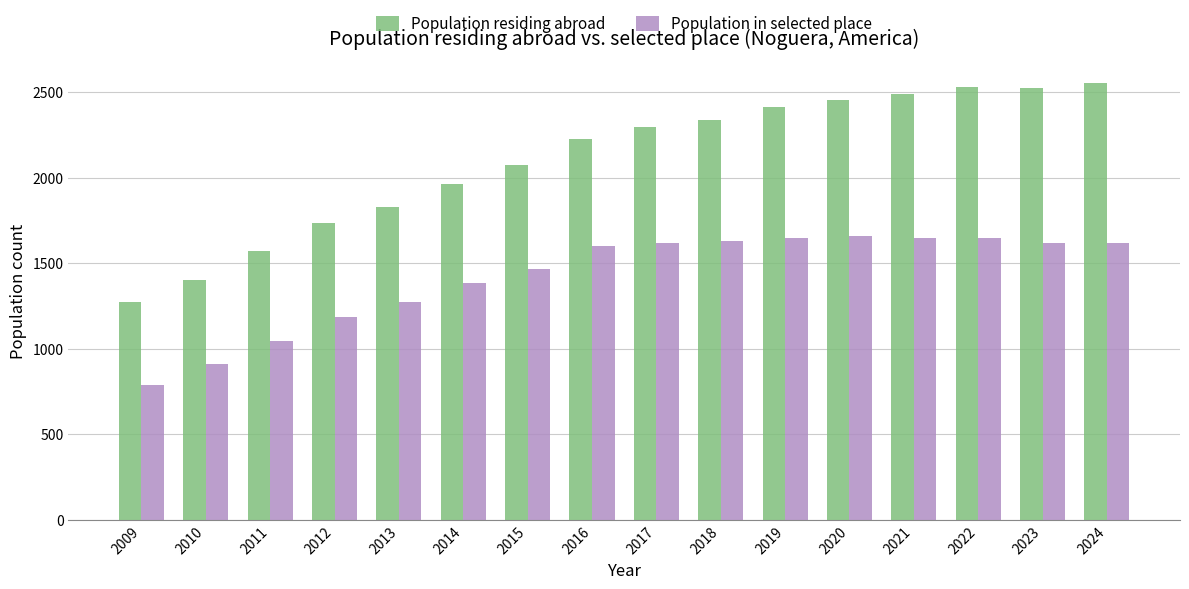

How many values in the Population in selected place series are below 1617?

8